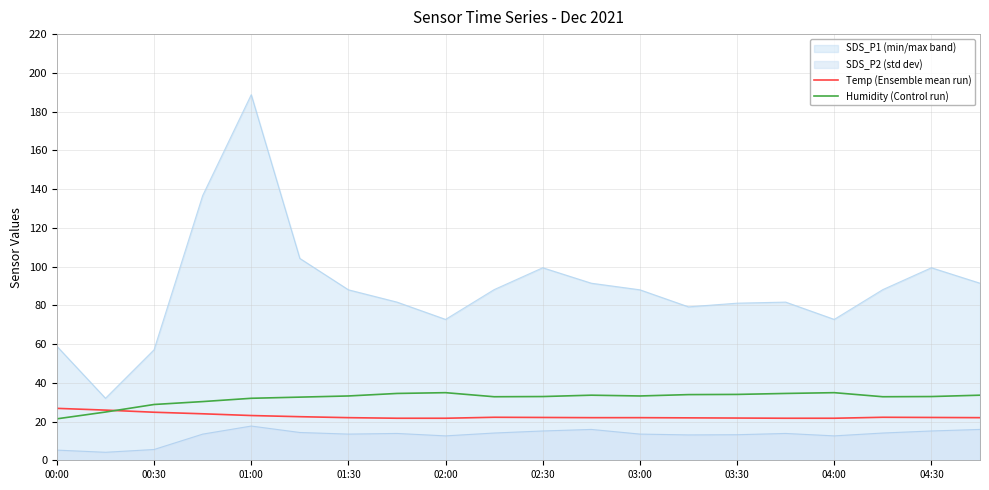

Which series has the widest spread of values?

SDS_P1 (min/max band)